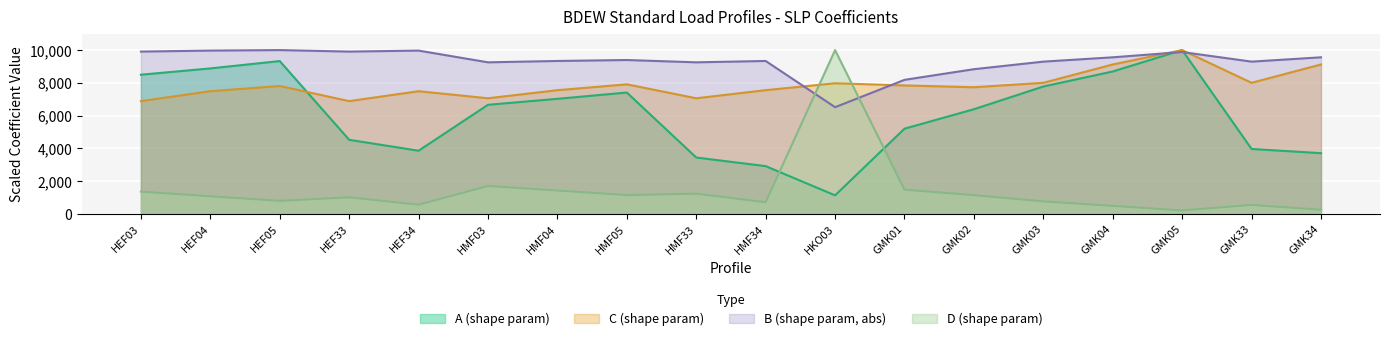

What is the label of the 6th point from the right?

GMK02